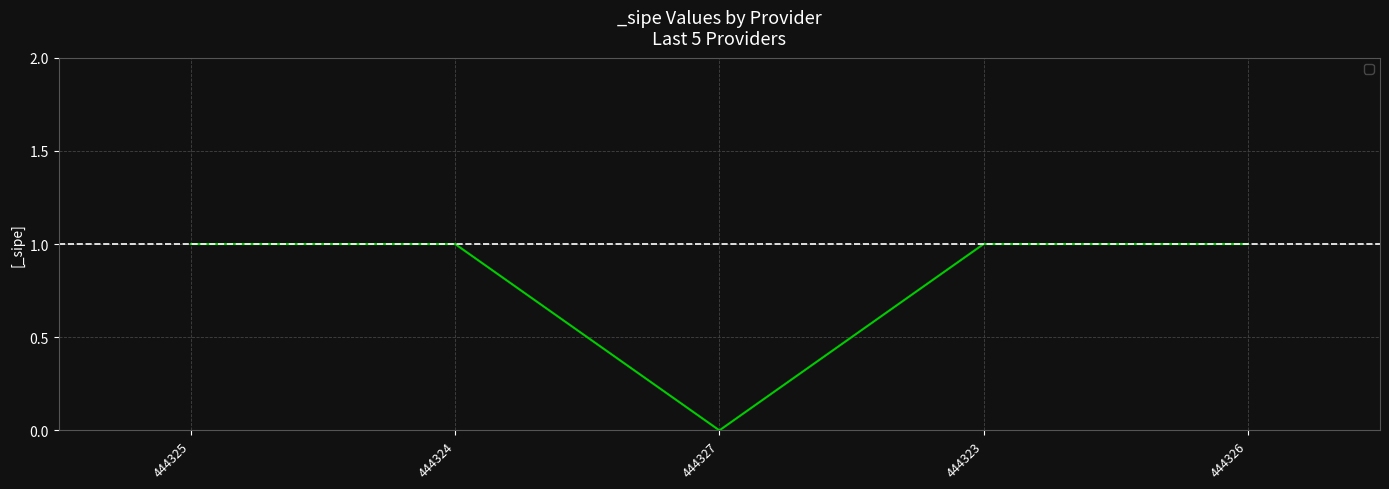

What position from the left is 444327?

3